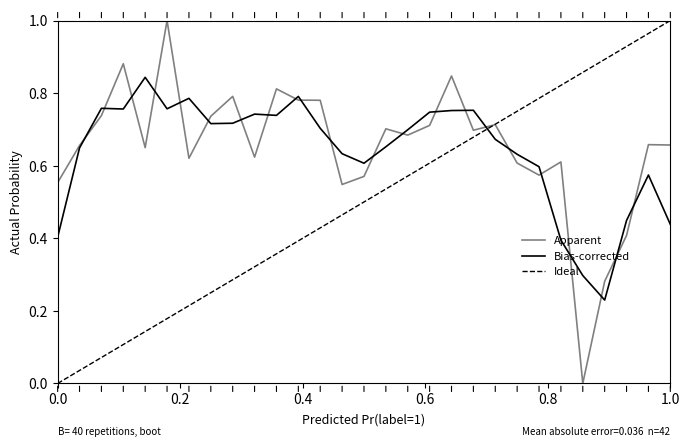

How many data points are above 0?

28